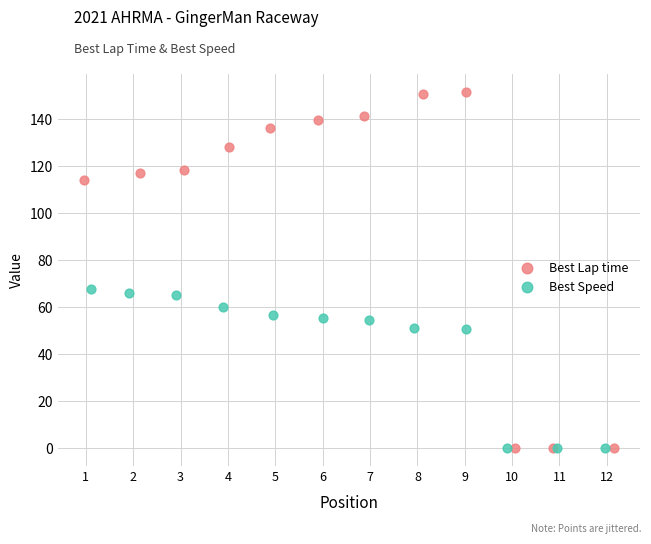

What are all the series names shown in the legend?

Best Lap time, Best Speed